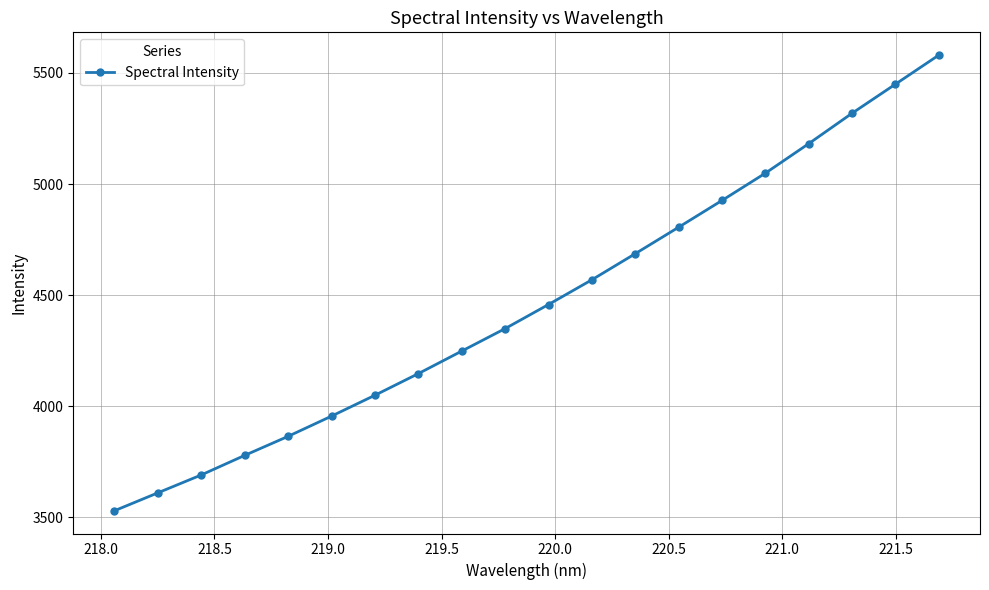

Reading right to left, what are all the values shown in this chart?

5580.5	5449.7	5318.8	5181.9	5049.0	4926.2	4805.7	4686.6	4569.1	4457.8	4349.3	4248.1	4146.7	4049.3	3955.4	3864.4	3778.7	3690.7	3610.1	3529.5